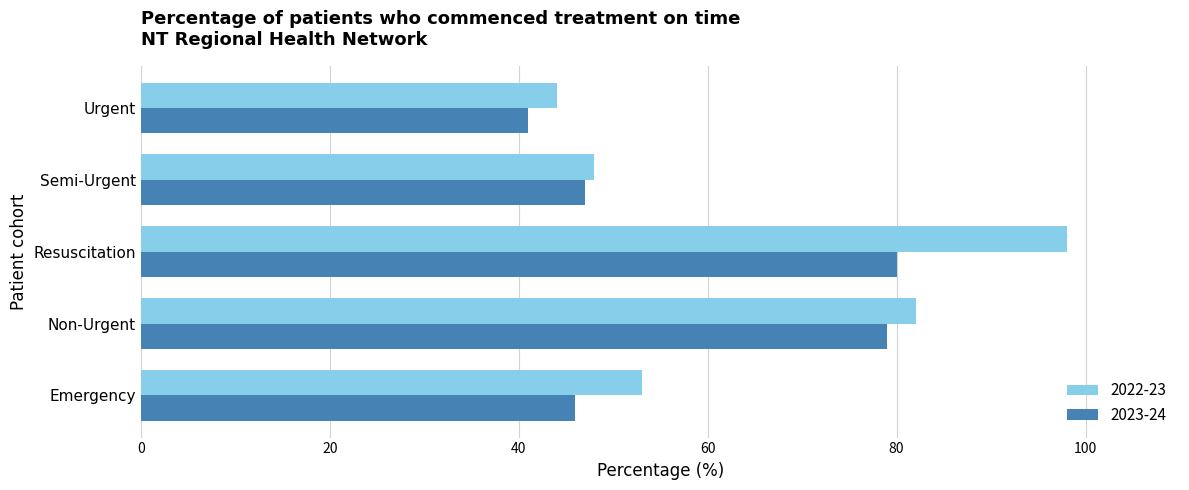

At which category is the sum across all series the highest?

Resuscitation